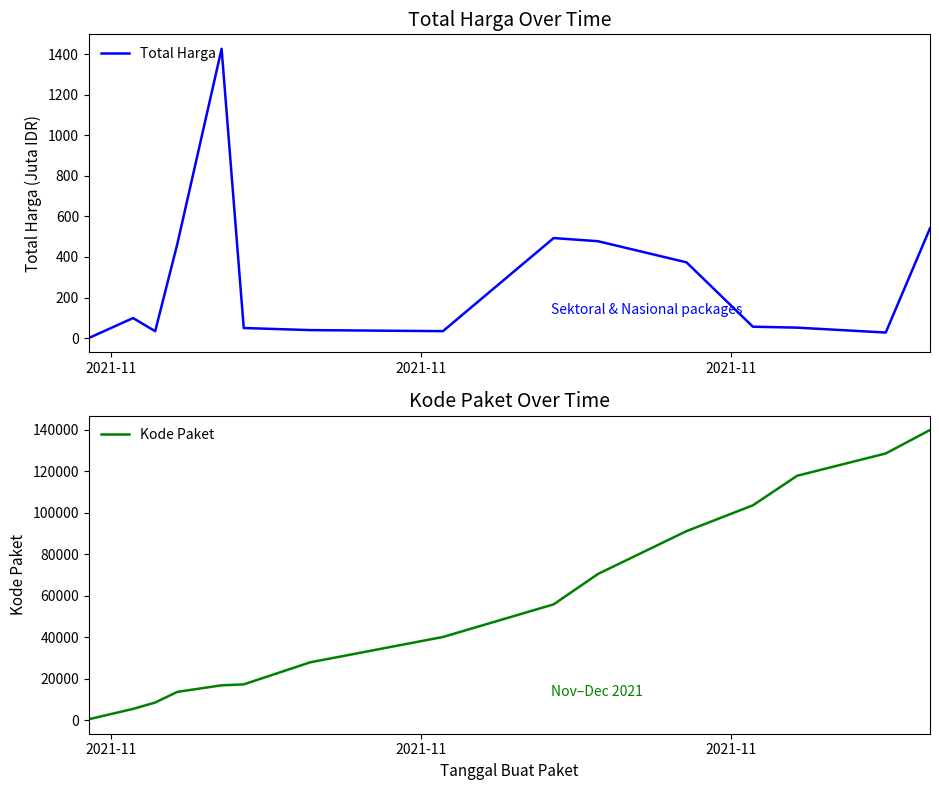

True or false: Kode Paket and Total Harga cross at least once.

False